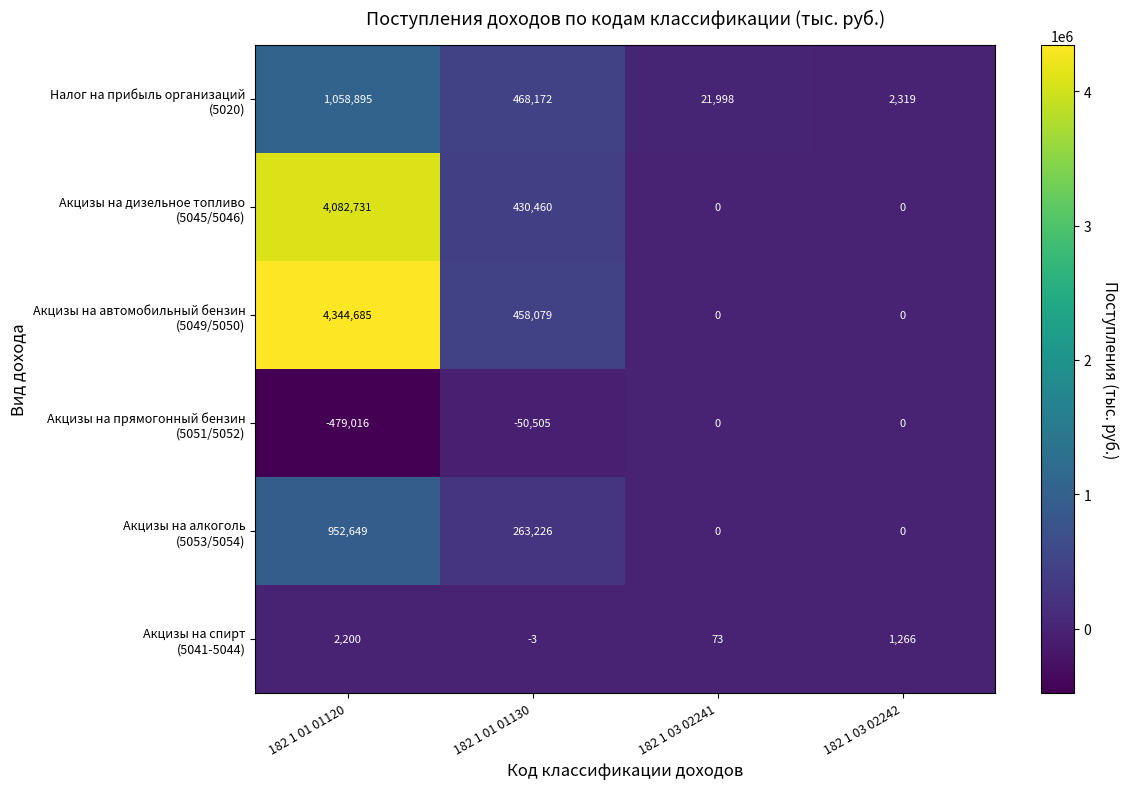

What is the spread (max minus min) of values at 182 1 01 01130?

518677